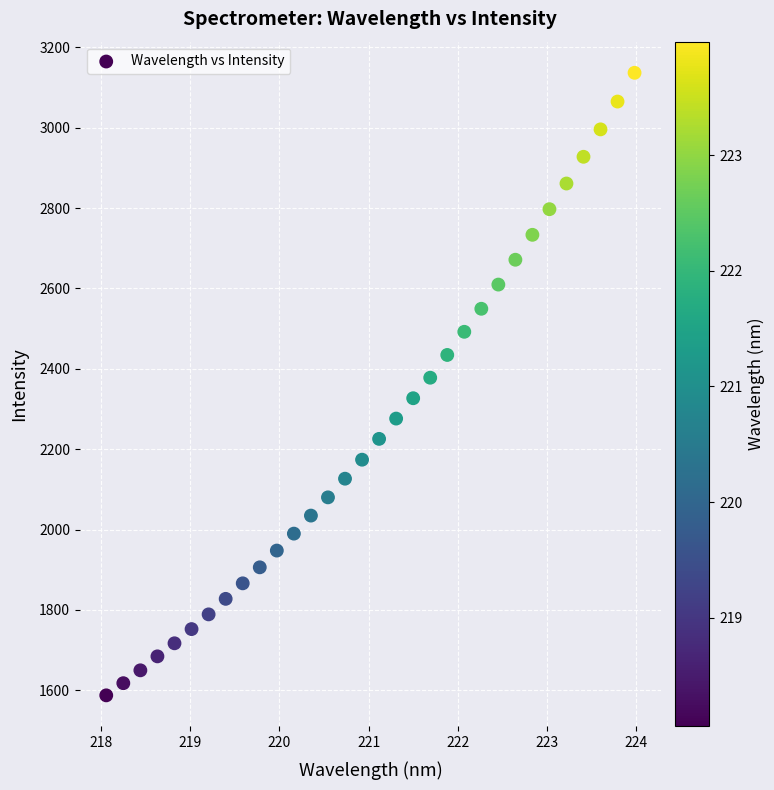

What is the range of Y values (max minus min)?

1548.9